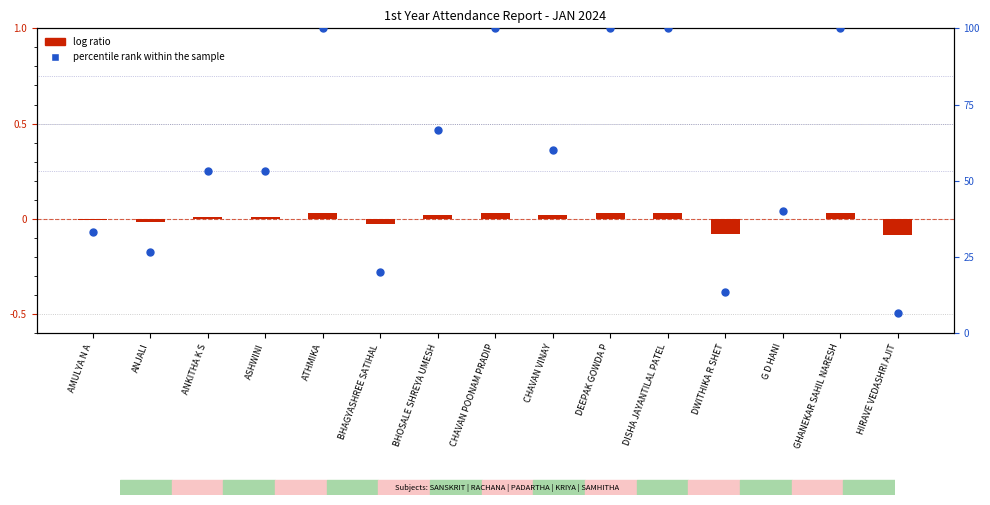

What is the total value across all series at CHAVAN POONAM PRADIP?

1.5